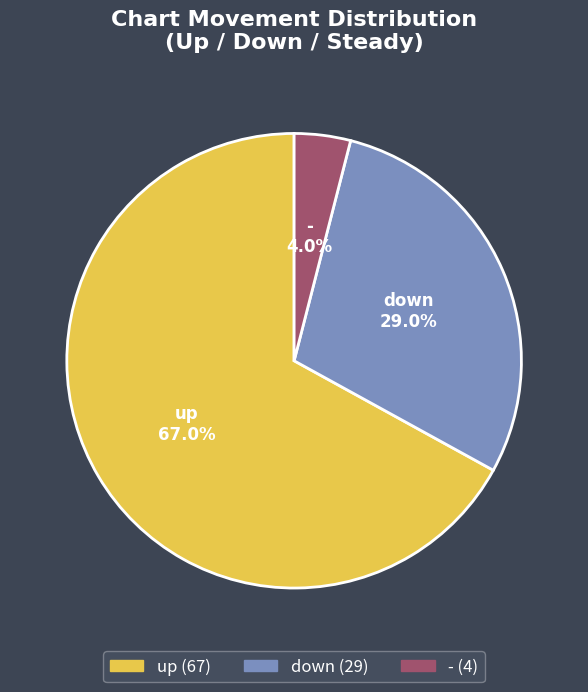

Is the sum of - and up greater than half?

Yes